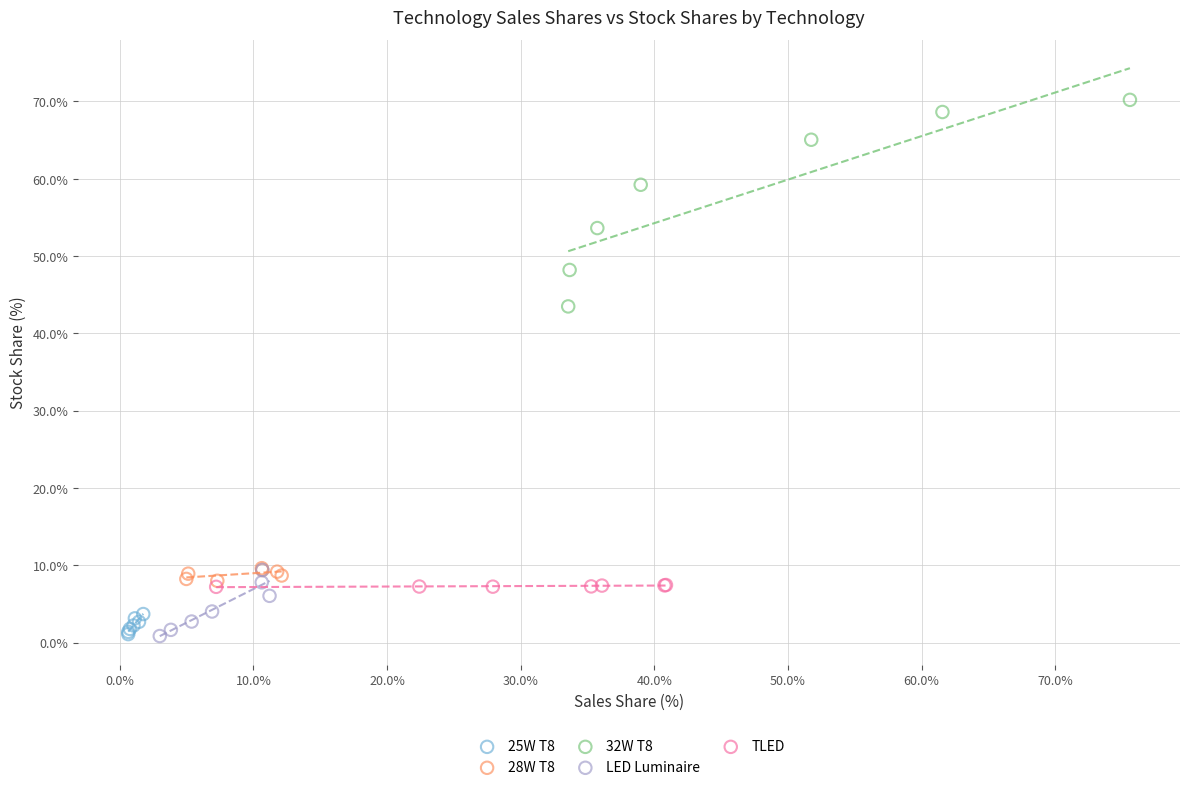

What are all the series names shown in the legend?

25W T8, 28W T8, 32W T8, LED Luminaire, TLED